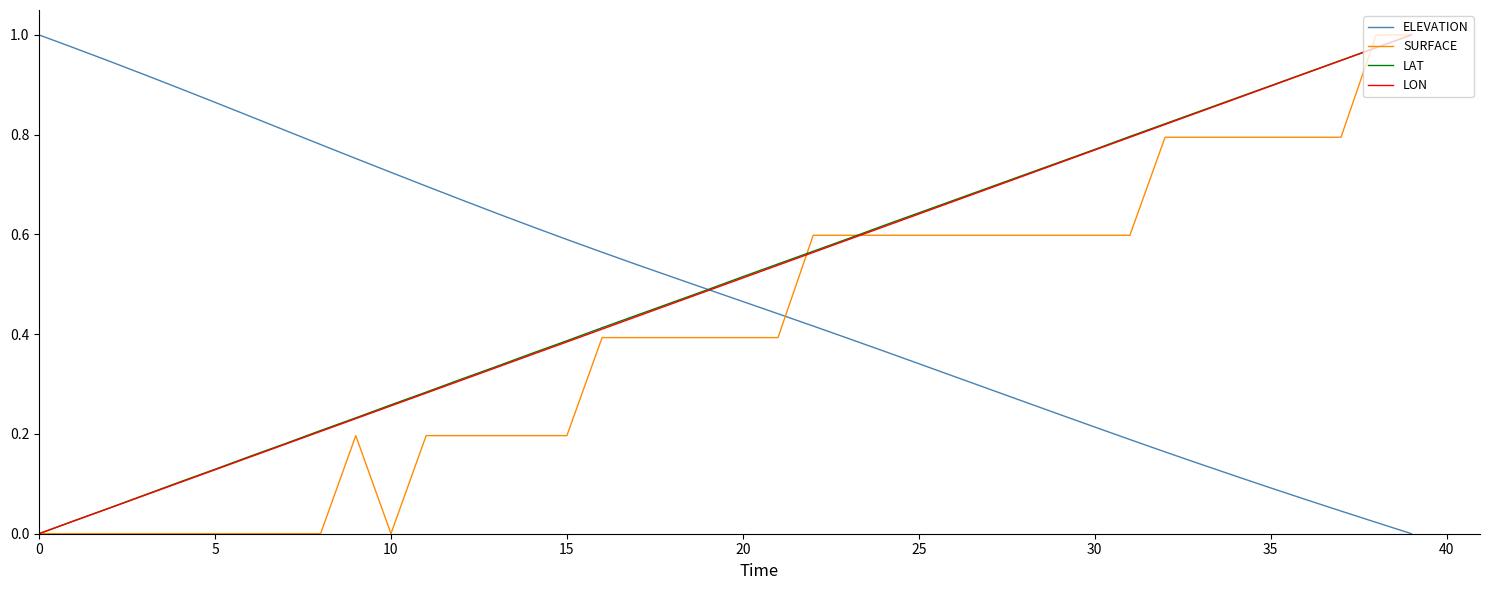

How many intersections are there between ELEVATION and SURFACE?

1